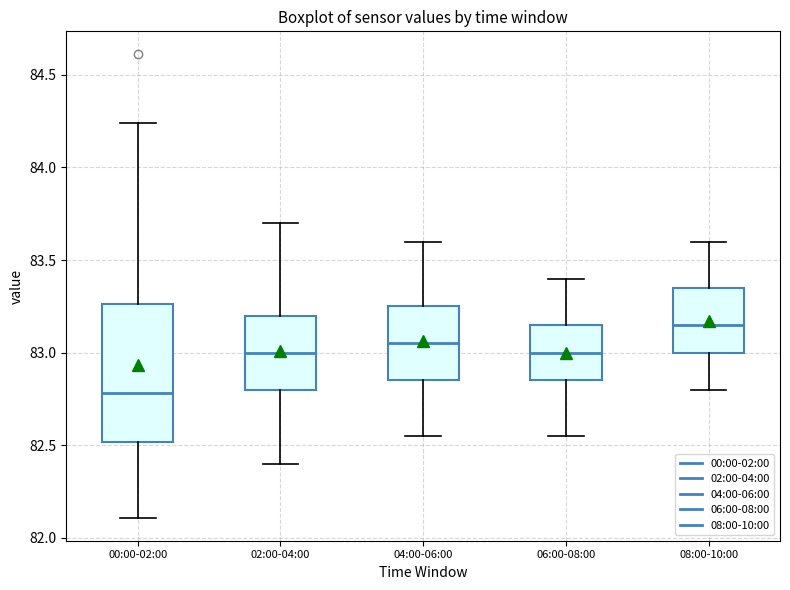

Reading left to right, read every box against the y-axis: the position of its median line, the range the box covers, and the ends of its whiskers. The values are not printed on the chart, so give them approximately, as read against the axis.

00:00-02:00: median 82.80, box 82.50 to 83.25, whiskers 82.10 to 84.25
02:00-04:00: median 83.00, box 82.80 to 83.20, whiskers 82.40 to 83.70
04:00-06:00: median 83.05, box 82.85 to 83.25, whiskers 82.55 to 83.60
06:00-08:00: median 83.00, box 82.85 to 83.15, whiskers 82.55 to 83.40
08:00-10:00: median 83.15, box 83.00 to 83.35, whiskers 82.80 to 83.60